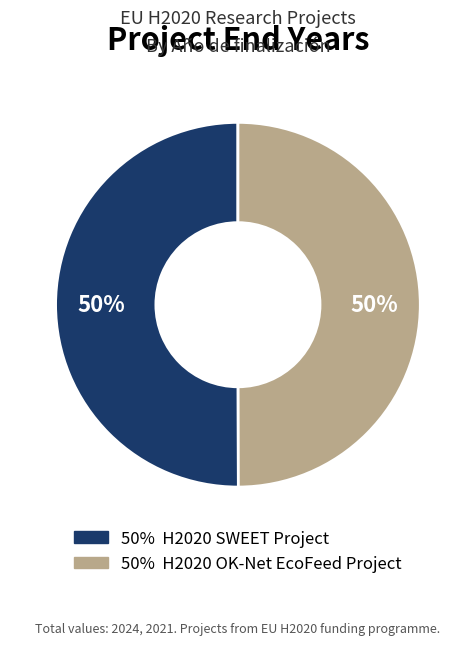

To the nearest percent, what is the average slice percentage?

50%